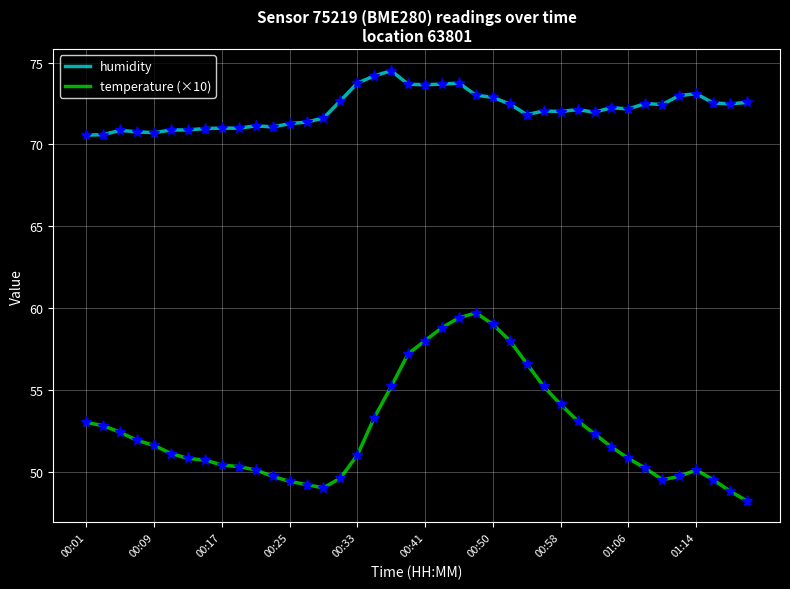

Which series has the widest spread of values?

temperature (×10)